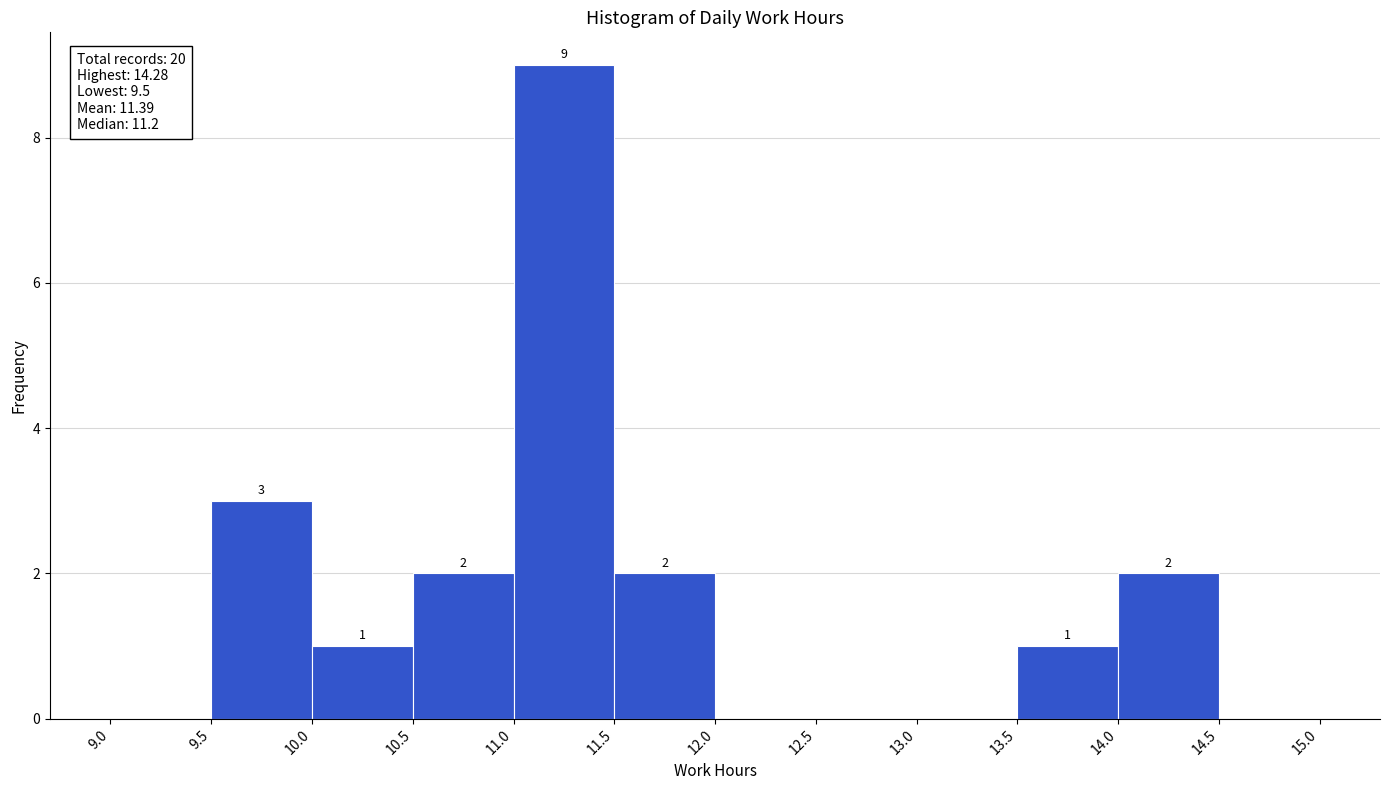

Which range on the x-axis has the tallest bar?

11.0 to 11.5